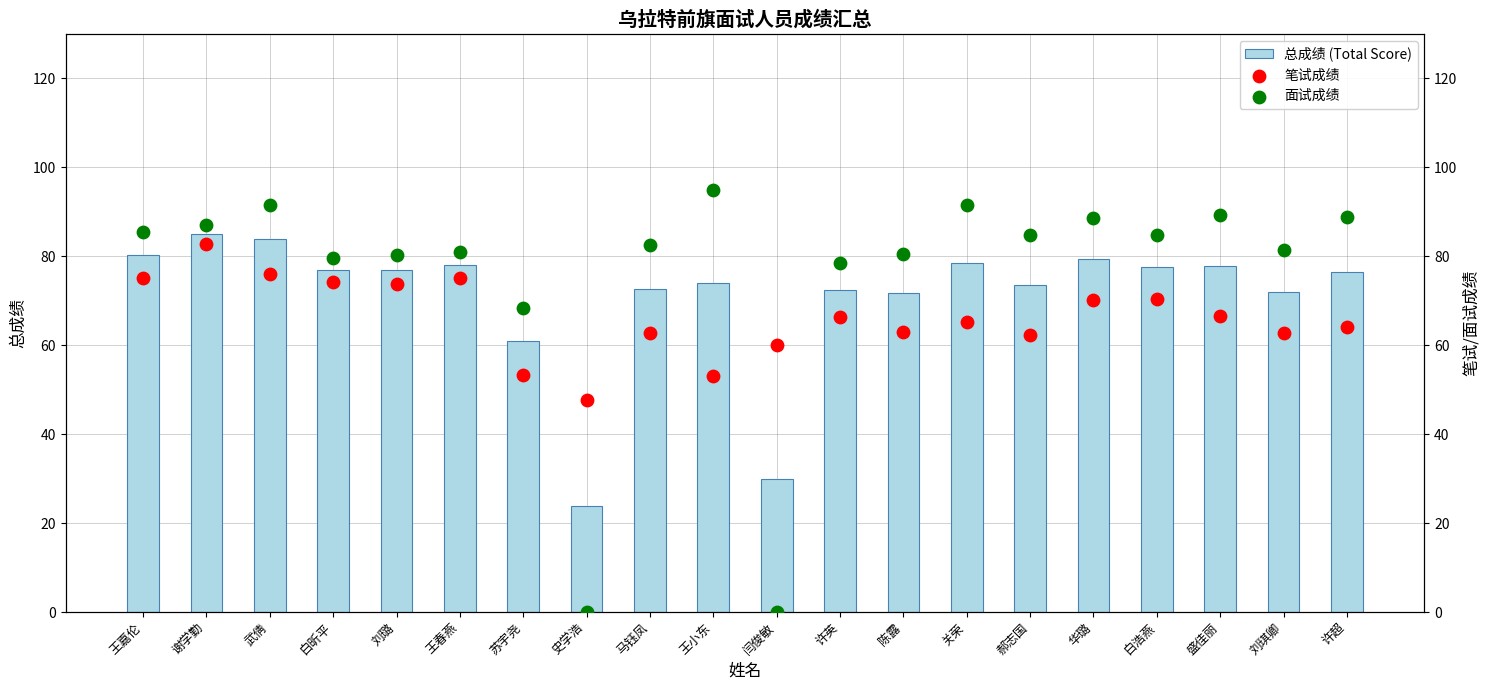

At how many categories does at least one series exceed 90?

3